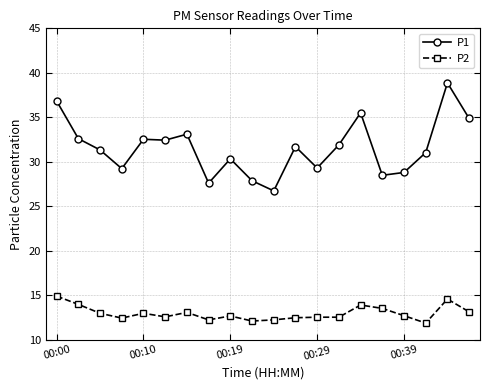

What is the greatest value displayed?

38.9